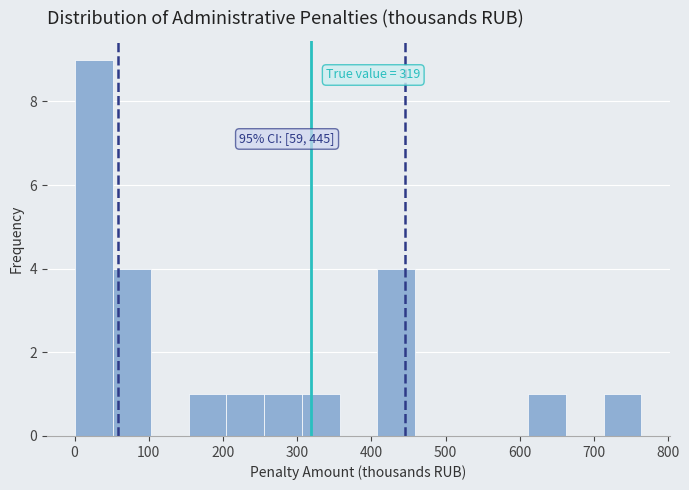

Over which range of the x-axis is the bar tallest?

0 to 50